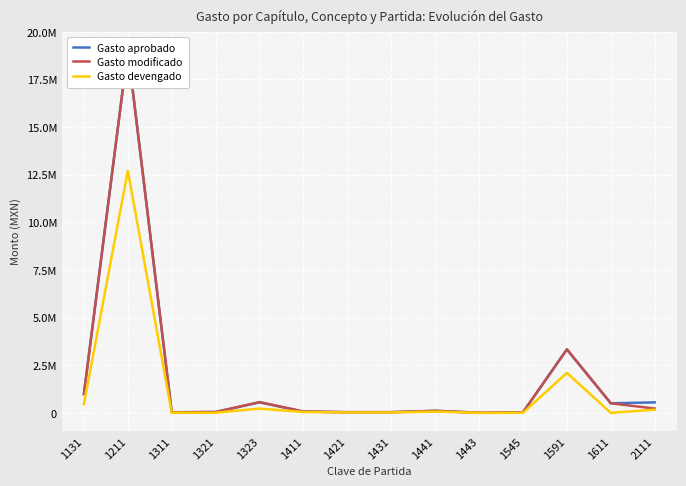

Is it true that Gasto aprobado equals 19060457.0 at 1211?

True